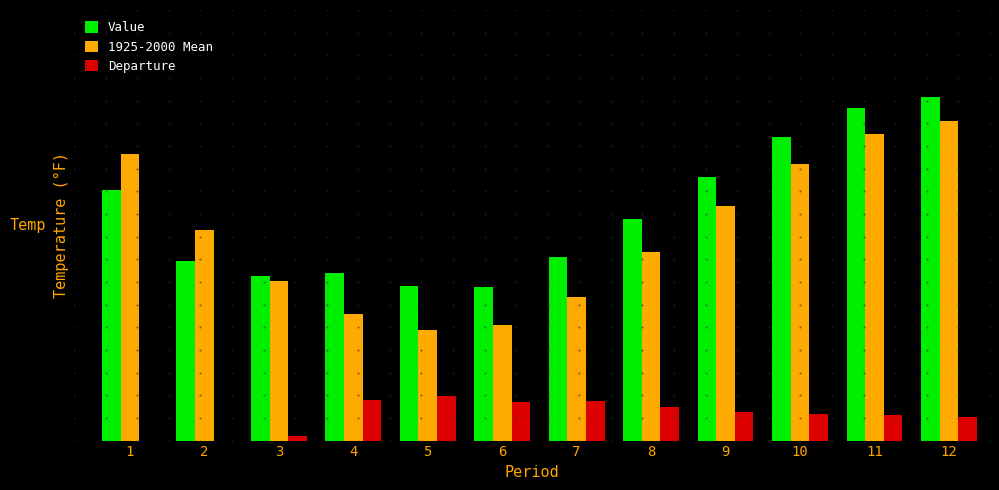

Does the chart contain stacked bars?

No